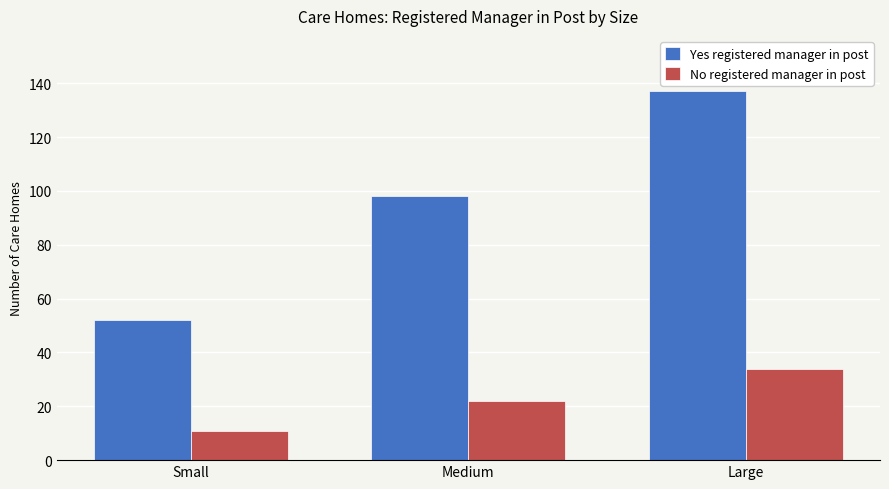

Which category has the lowest value in the No registered manager in post series?

Small